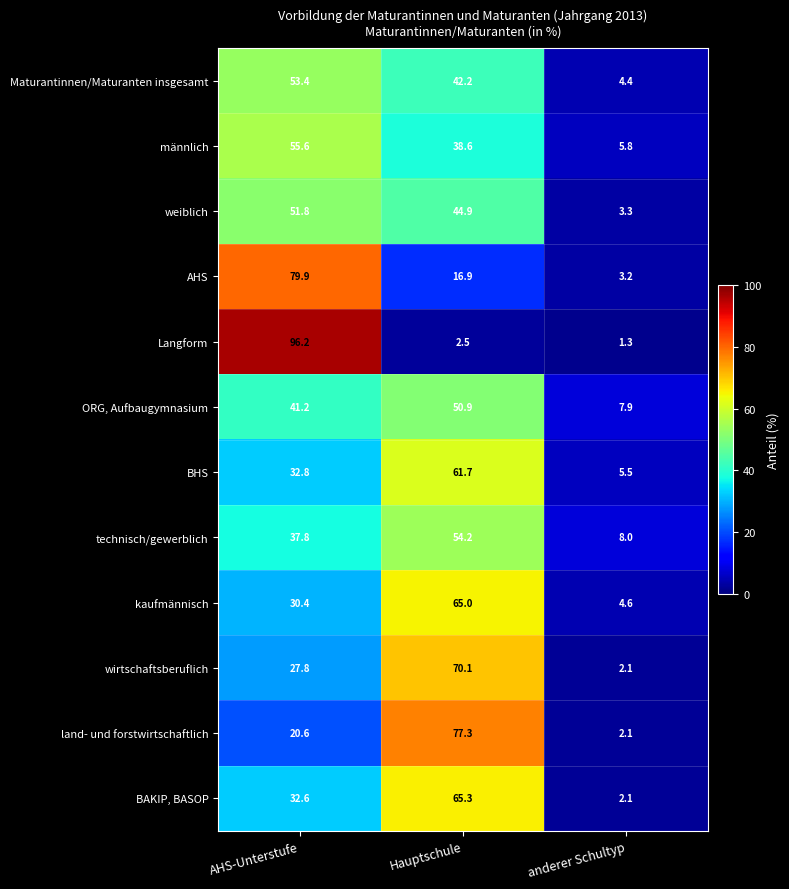

List the labels in order of weiblich value, largest first.

AHS-Unterstufe, Hauptschule, anderer Schultyp